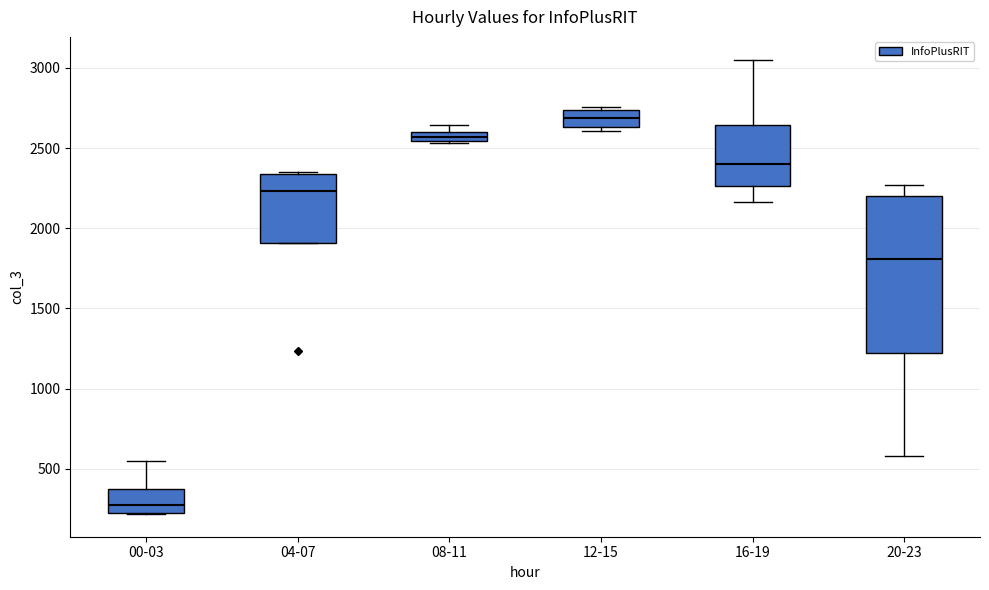

Where is the upper edge of the box for 08-11 on the y-axis? The values are not printed on the chart, so give them approximately, as read against the axis.

2600